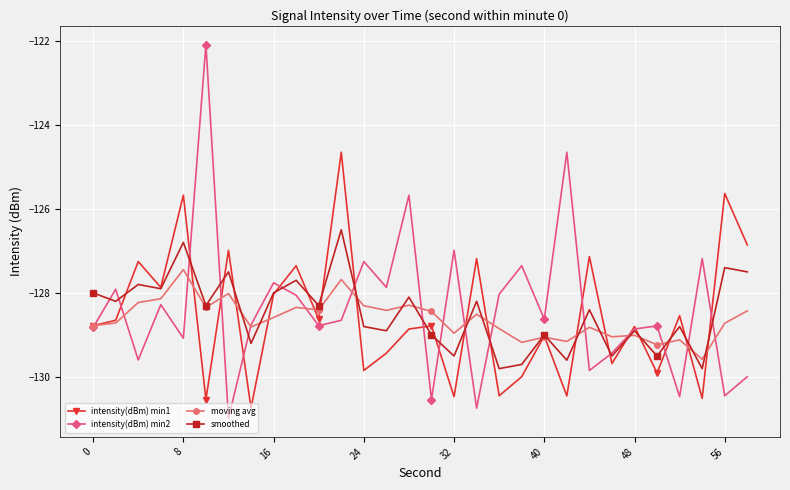

Which series has the widest spread of values?

intensity(dBm) min2